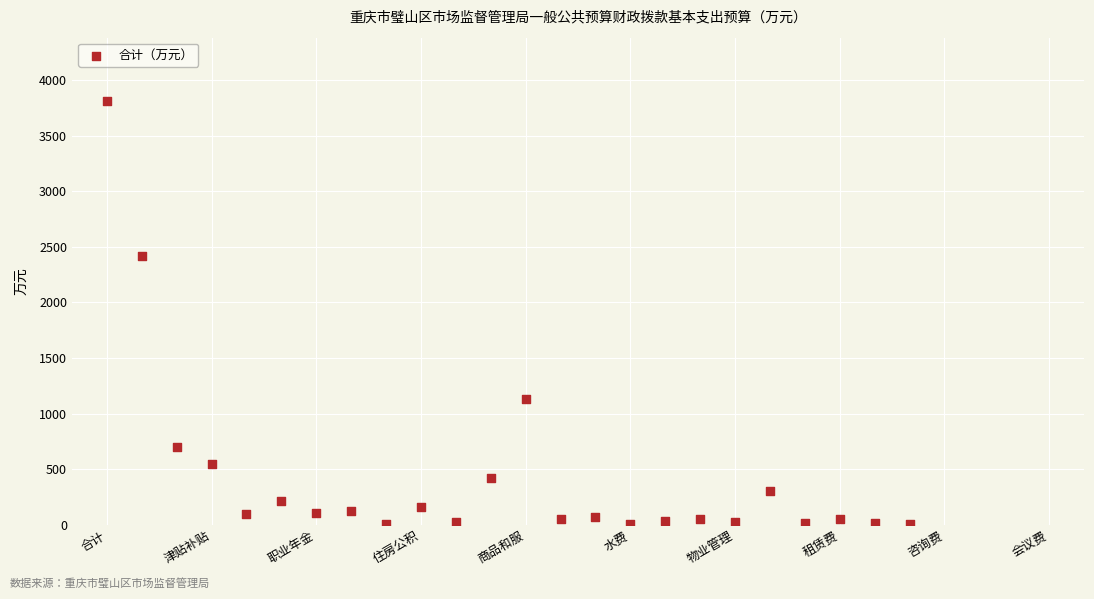

What Y value in the scatter plot is closest to 1908?

2419.4